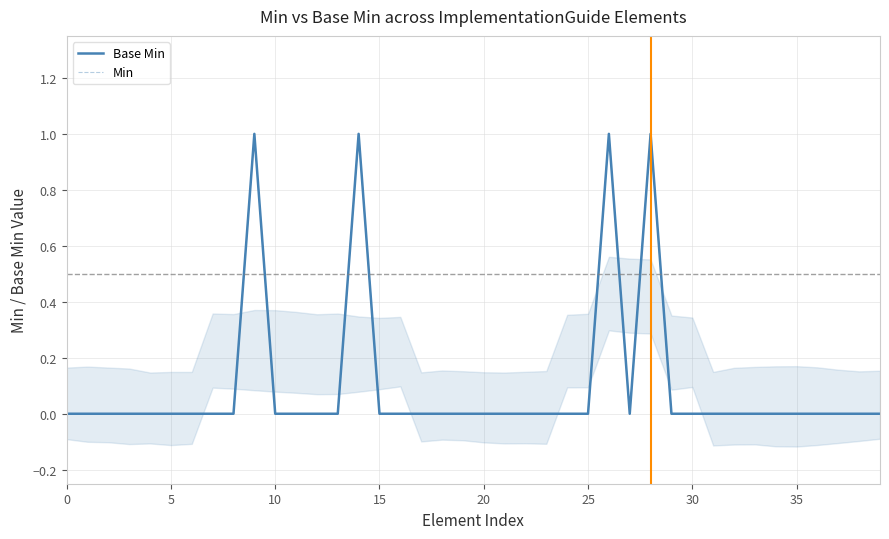

True or false: Base Min and Min intersect in this chart.

False